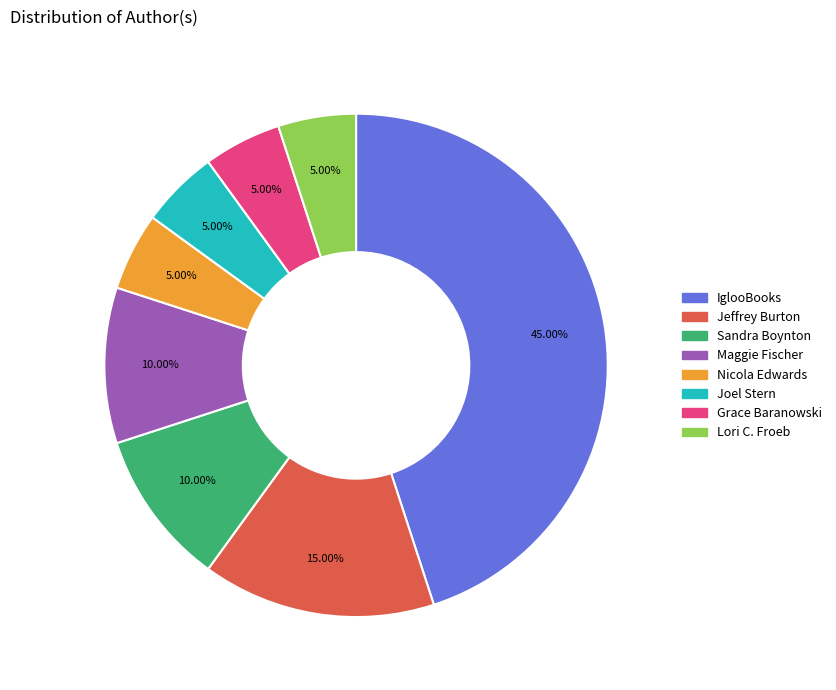

To the nearest percent, what is the average slice percentage?

12%